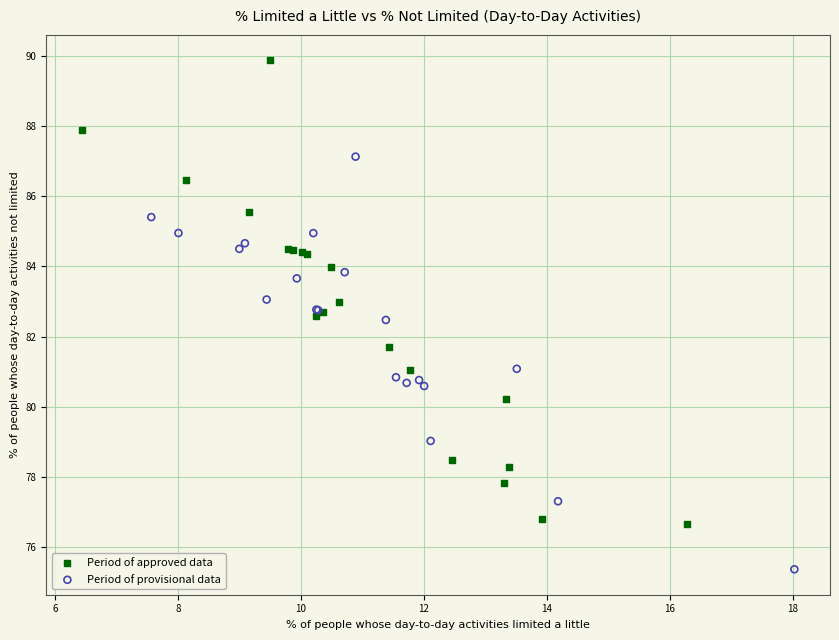

Which series reaches the maximum Y coordinate?

Period of approved data